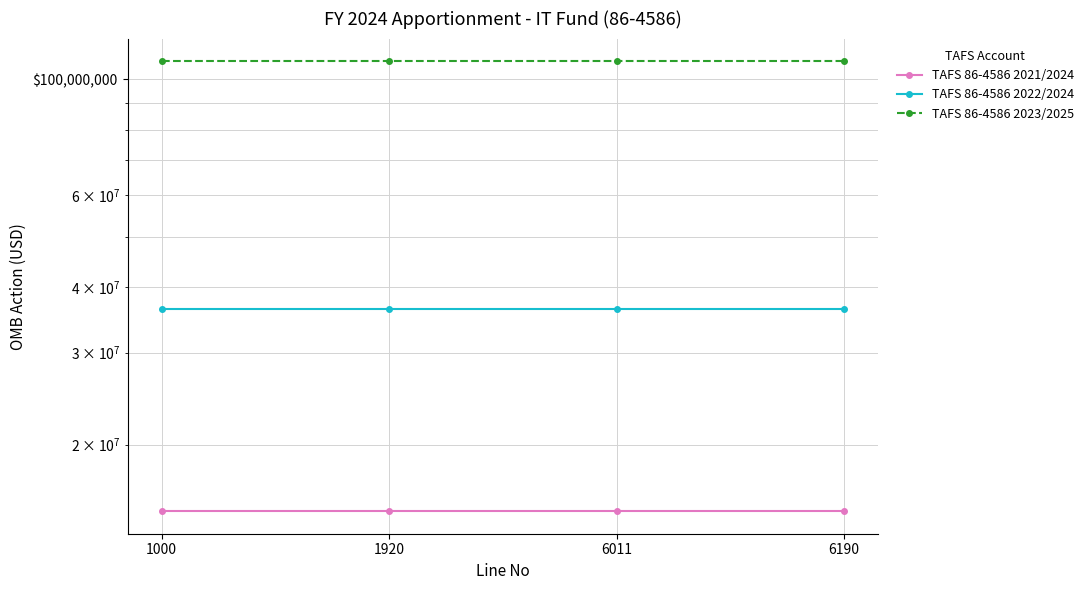

Does the chart have visible grid lines?

Yes